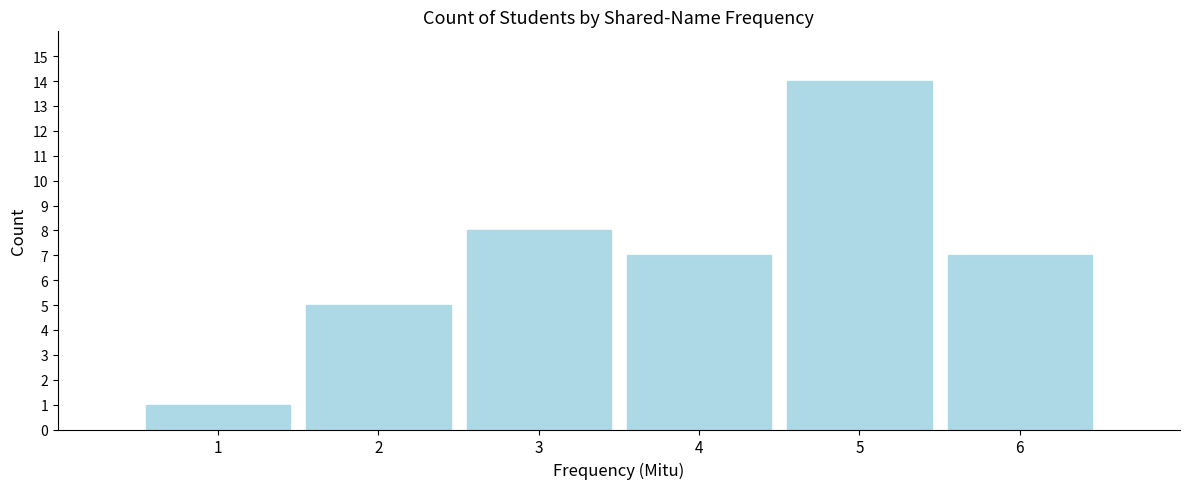

Reading left to right, extract all data points from this chart.

1	5	8	7	14	7